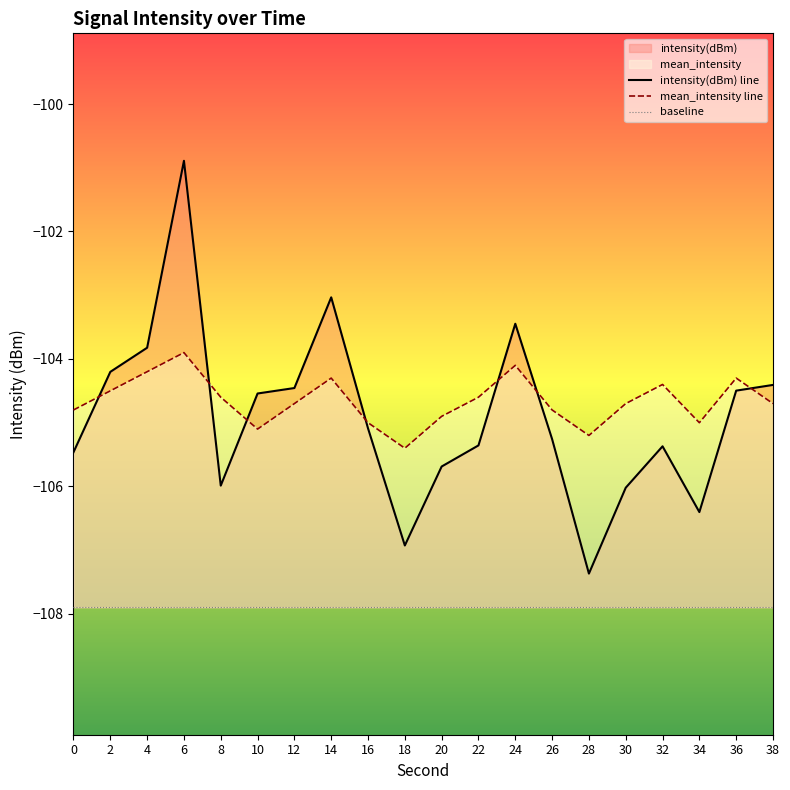

How many values in the mean_intensity line series are below -104?

19